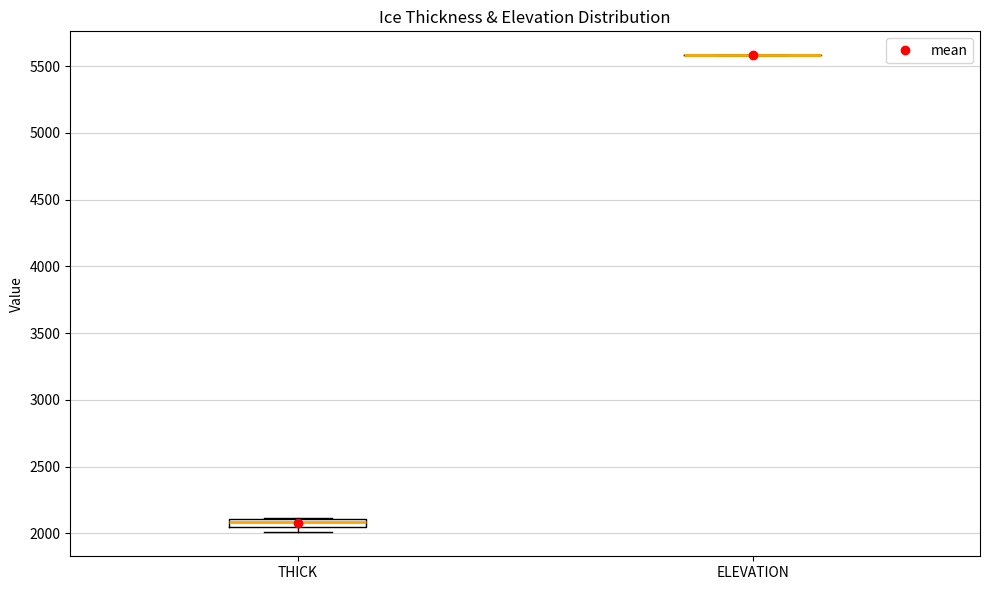

Which box is the tallest, from its lower edge to its upper edge?

THICK